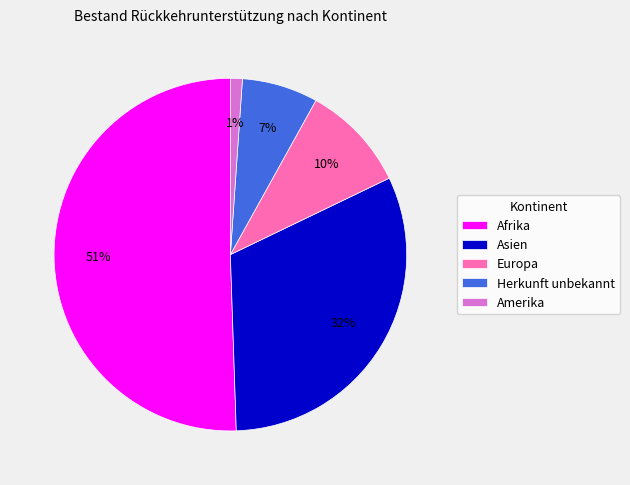

Do Afrika and Europa together represent more than half of the pie?

Yes